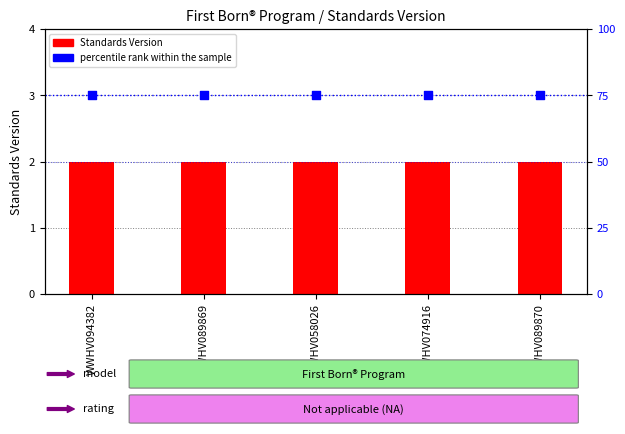

What is the total value across all series at WWHV058026?

77